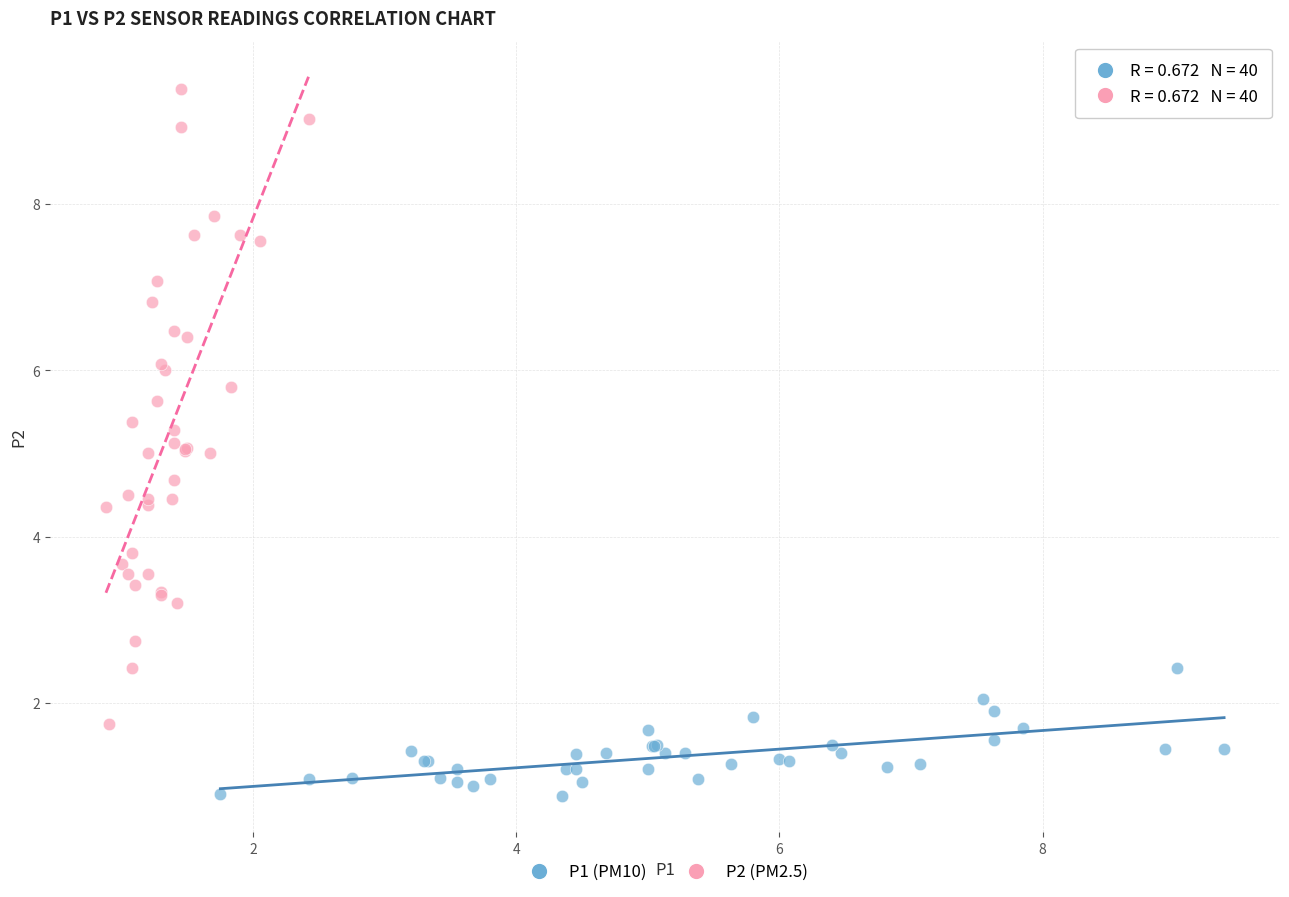

Which series contains the lowest Y value?

P1 (PM10)